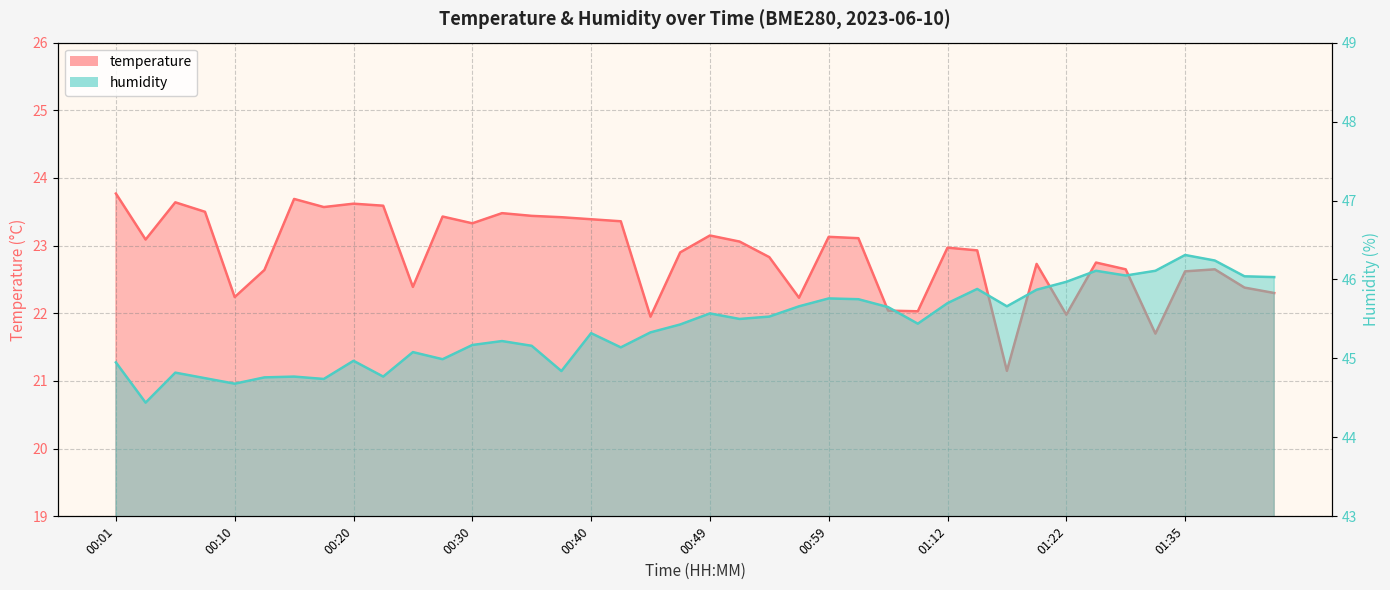

What is the approximate value of temperature at 01:02?

23.1